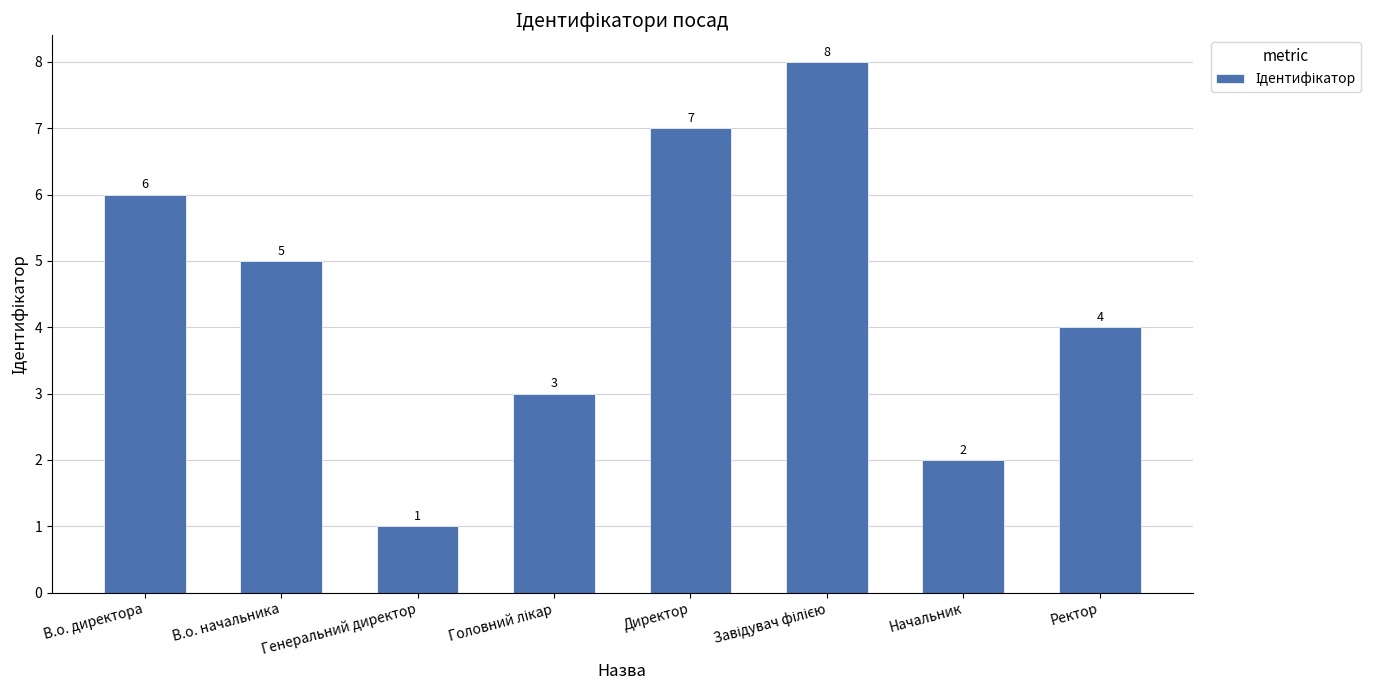

Reading left to right, list all the values displayed in this chart.

6	5	1	3	7	8	2	4